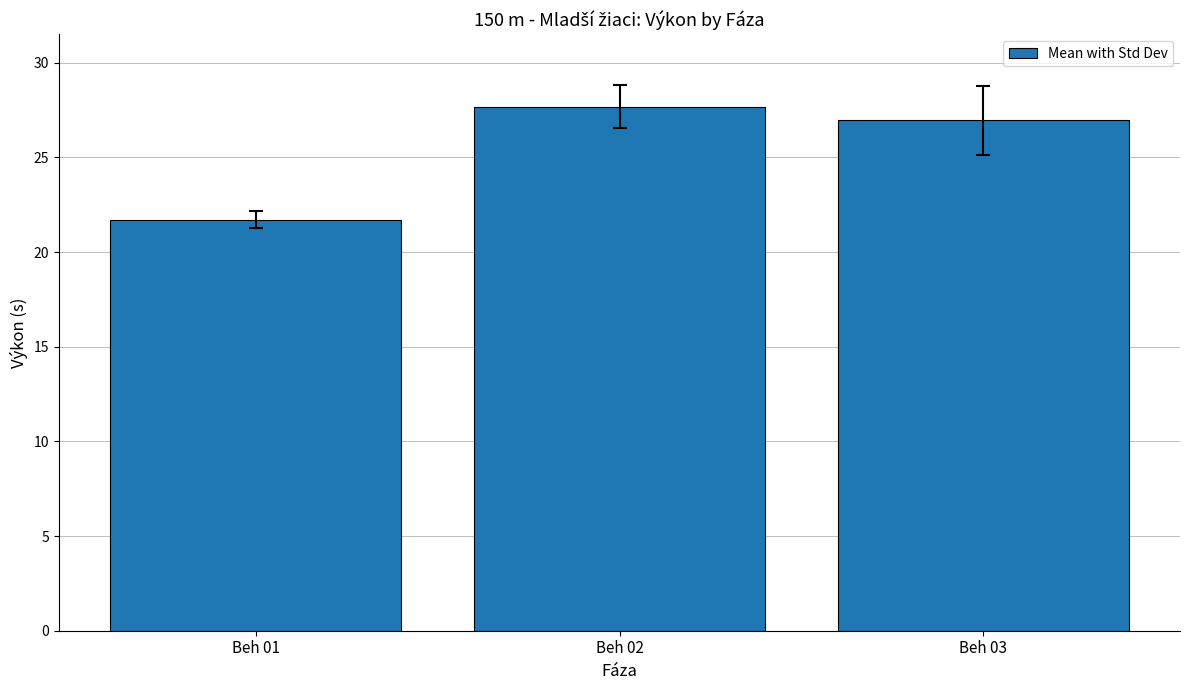

Reading right to left, transcribe all the data shown in this chart.

Beh 03=27.0	Beh 02=27.7	Beh 01=21.7